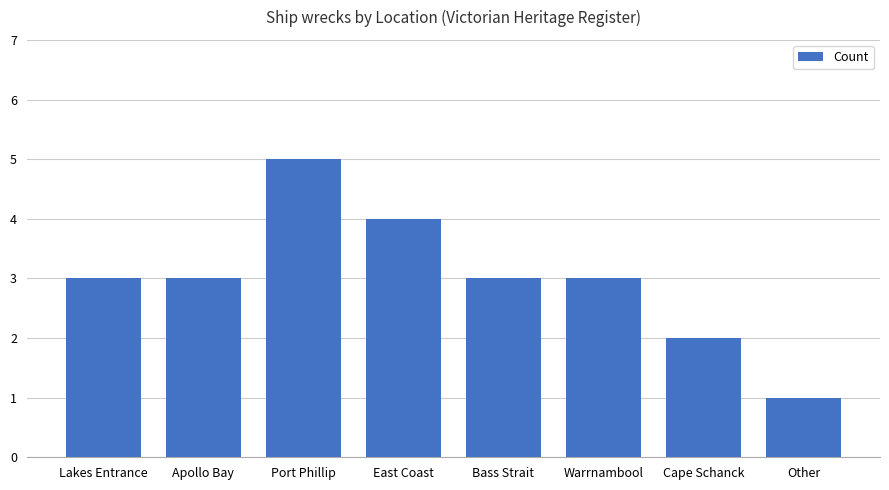

What is the sum of the values at Apollo Bay and Lakes Entrance?

6